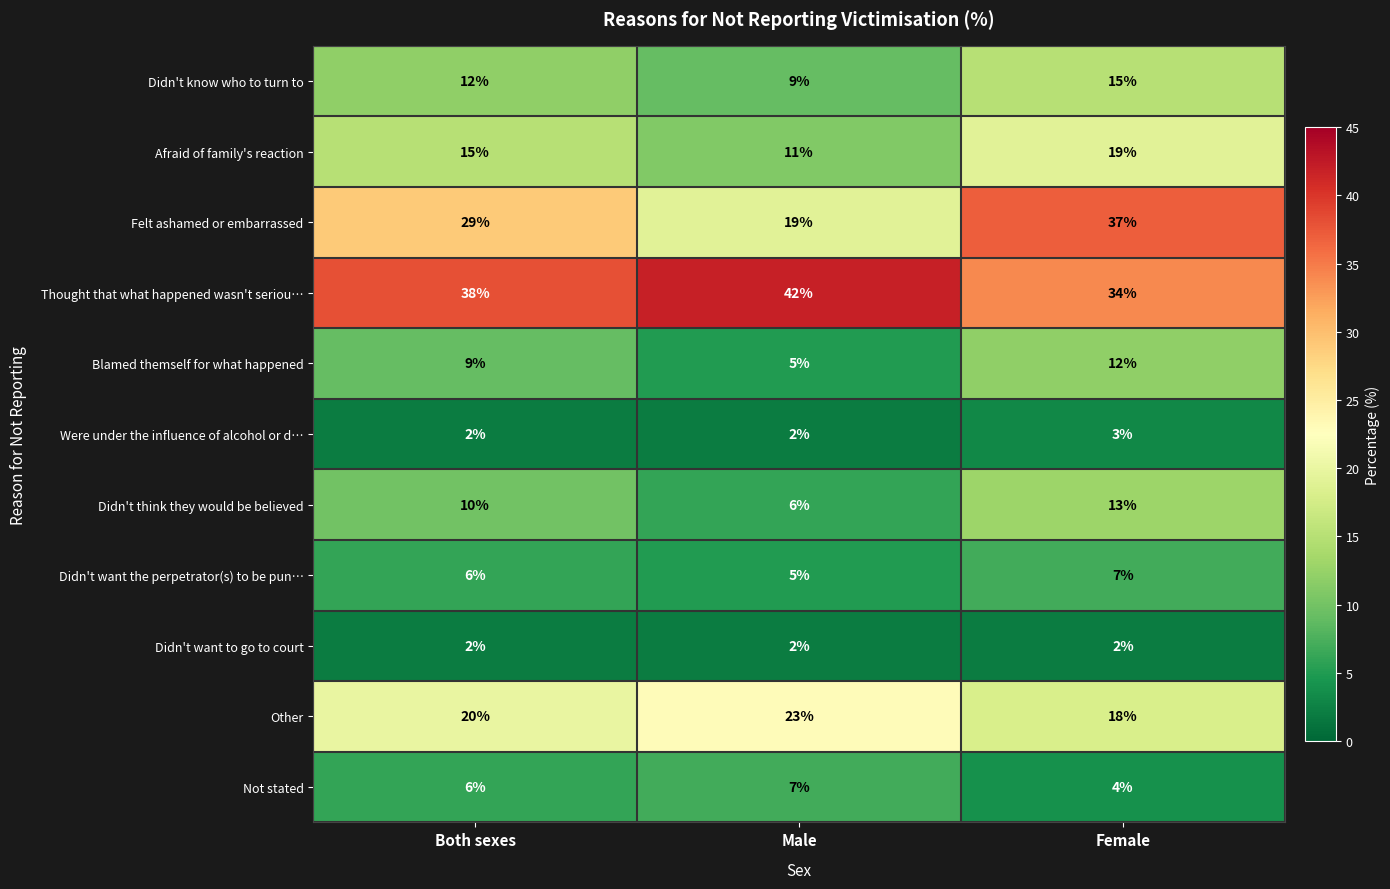

True or false: Didn't want to go to court has a value of 2 at Female.

True